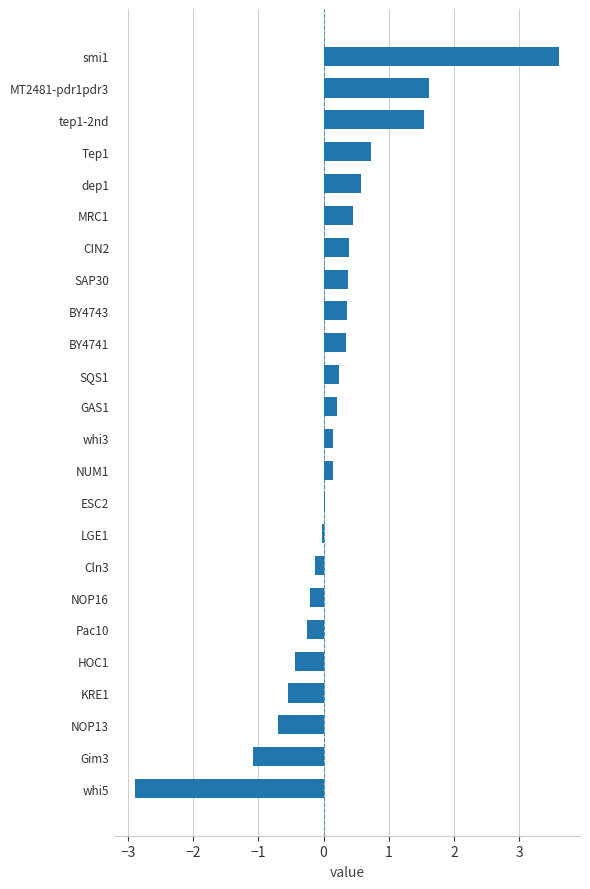

Read the value at CIN2.

0.4